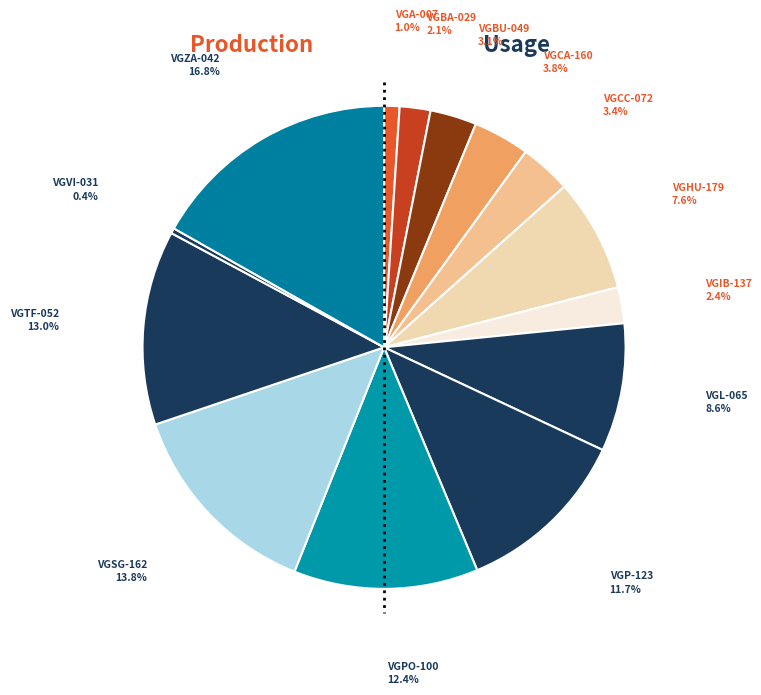

How many slices are in this pie chart?

14